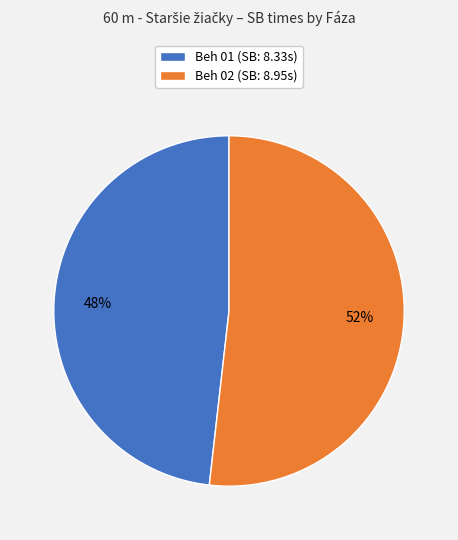

What percentage is the Beh 01 slice, to the nearest percent?

48%